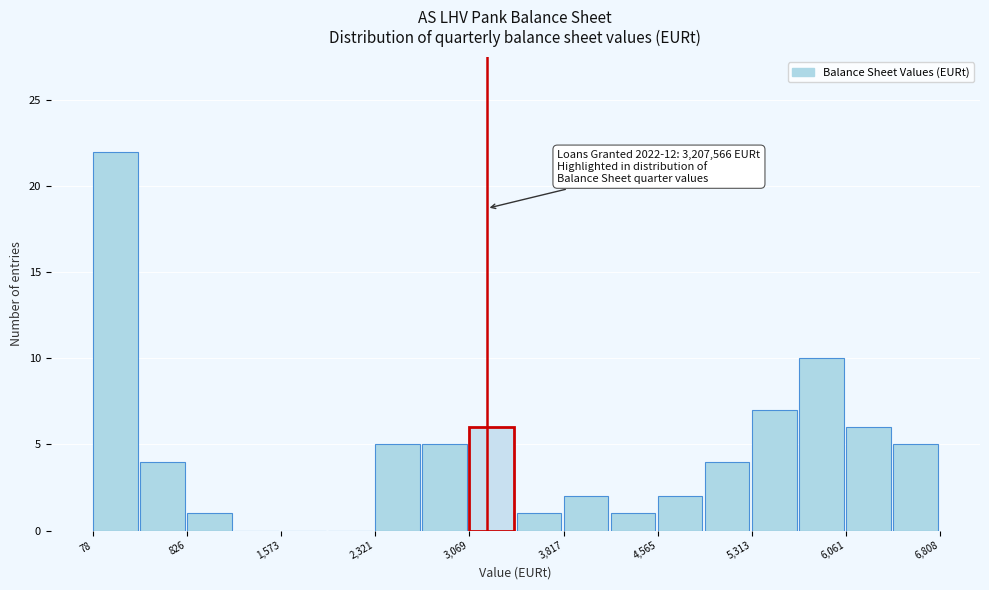

Around what value on the x-axis is the tallest bar? Give the approximate position of its centre, as read against the axis.

300